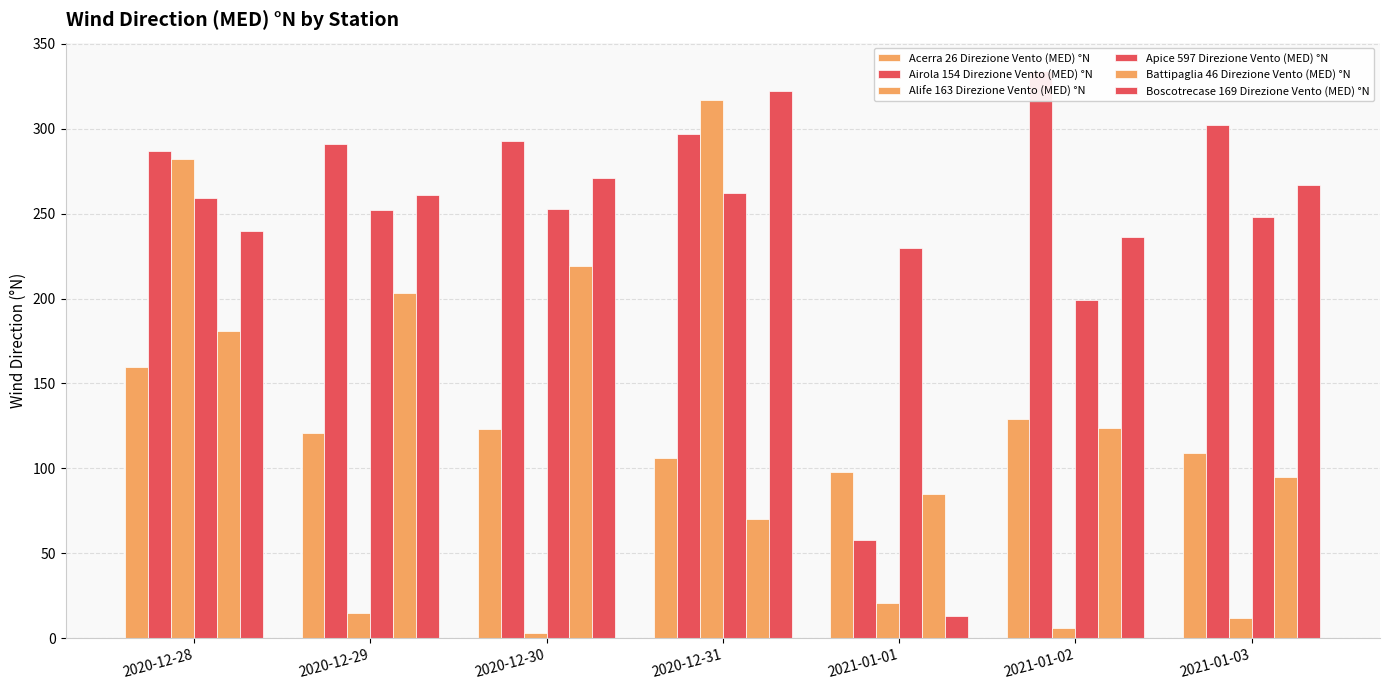

What is the label of the 6th bar from the right?

2020-12-29